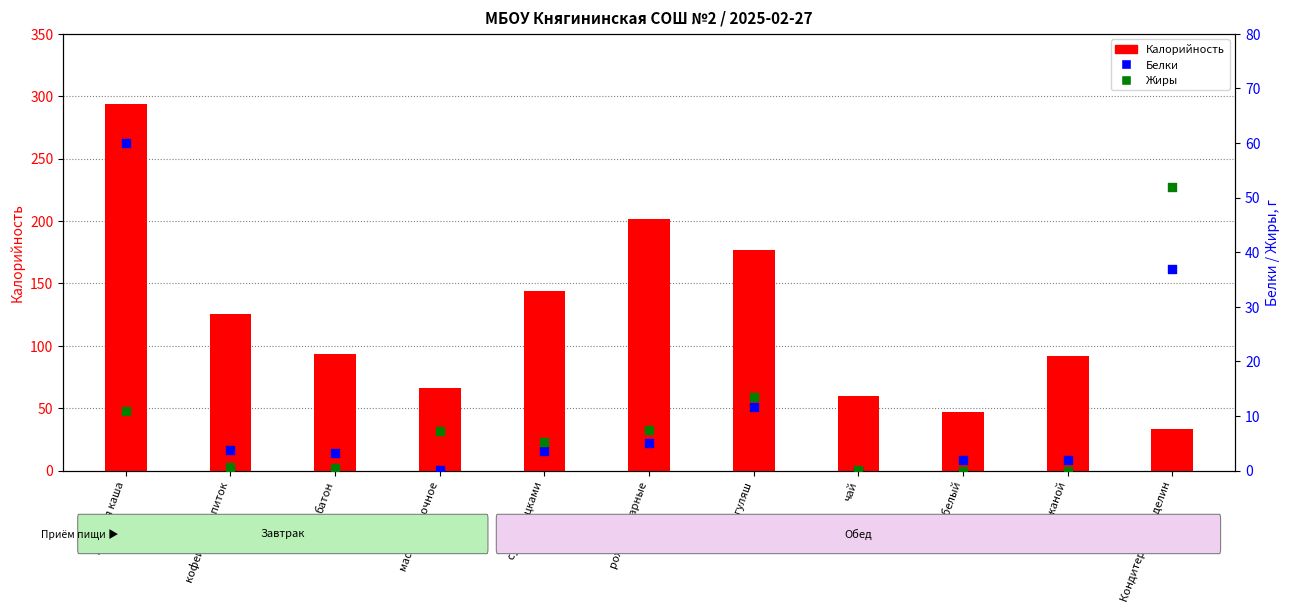

At how many categories does at least one series exceed 224?

1